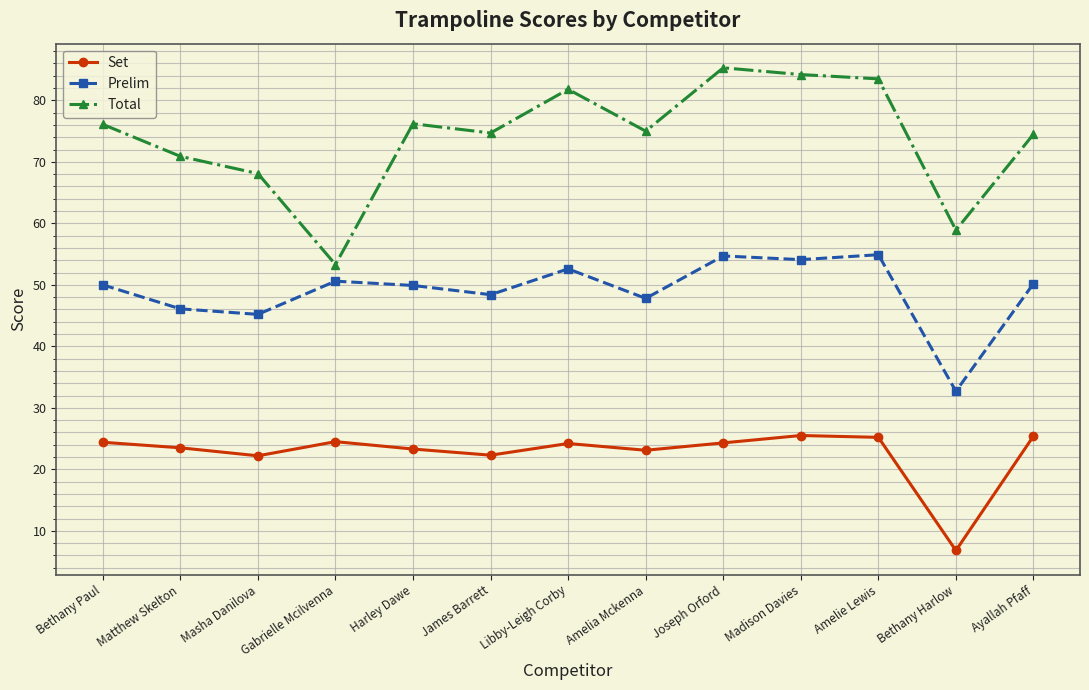

What is the label of the 10th point from the right?

Gabrielle Mcilvenna